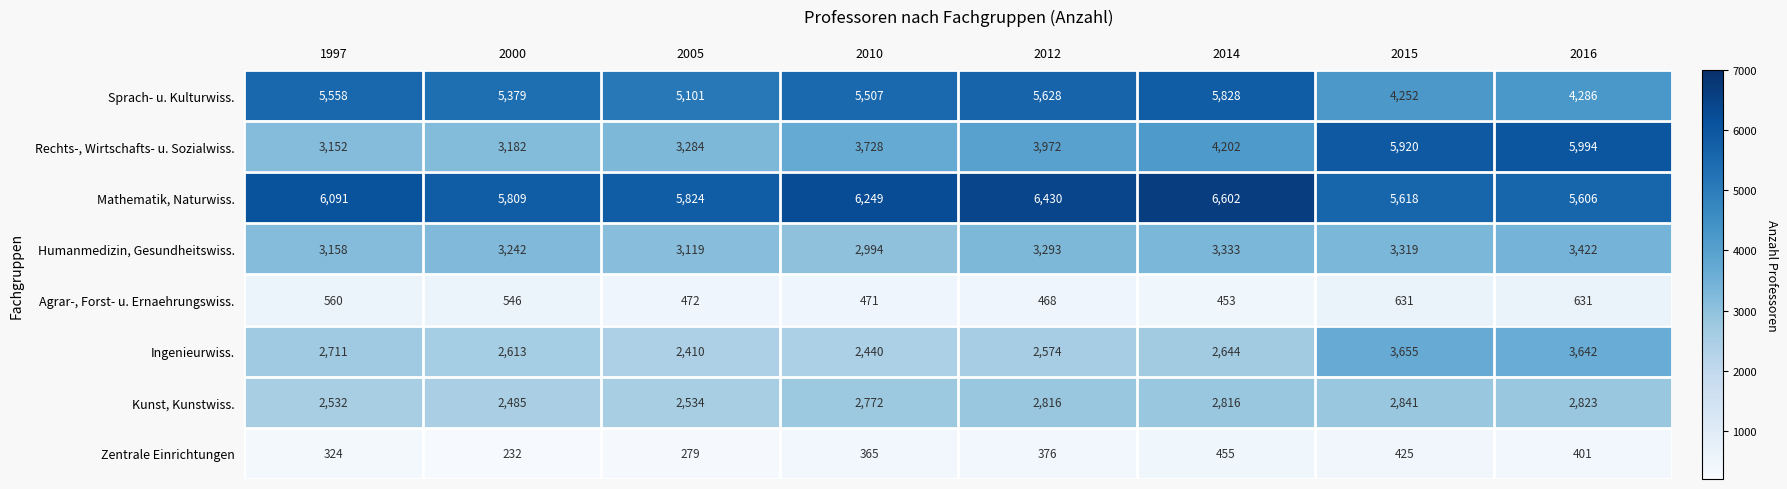

How many distinct data groups are displayed?

8